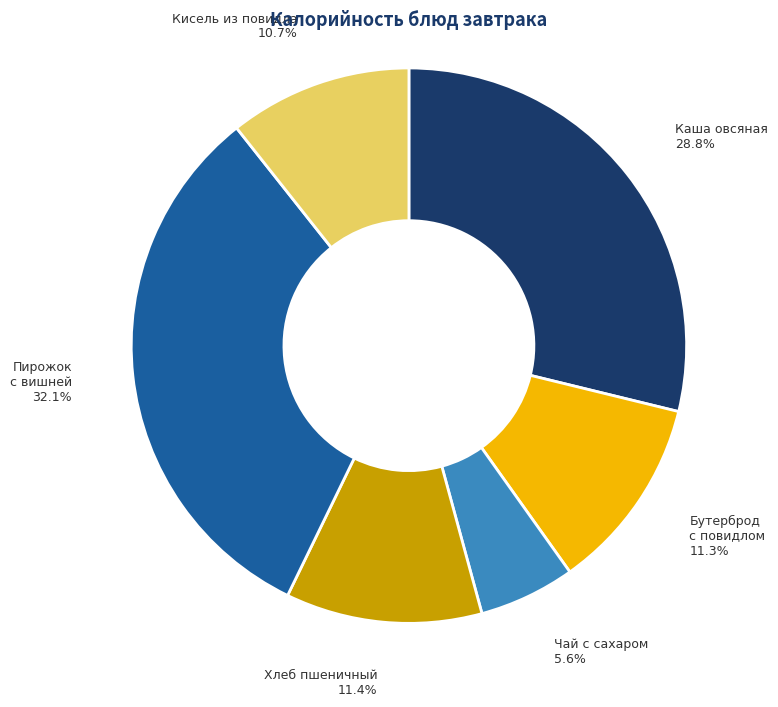

Is there a majority slice in this chart?

No